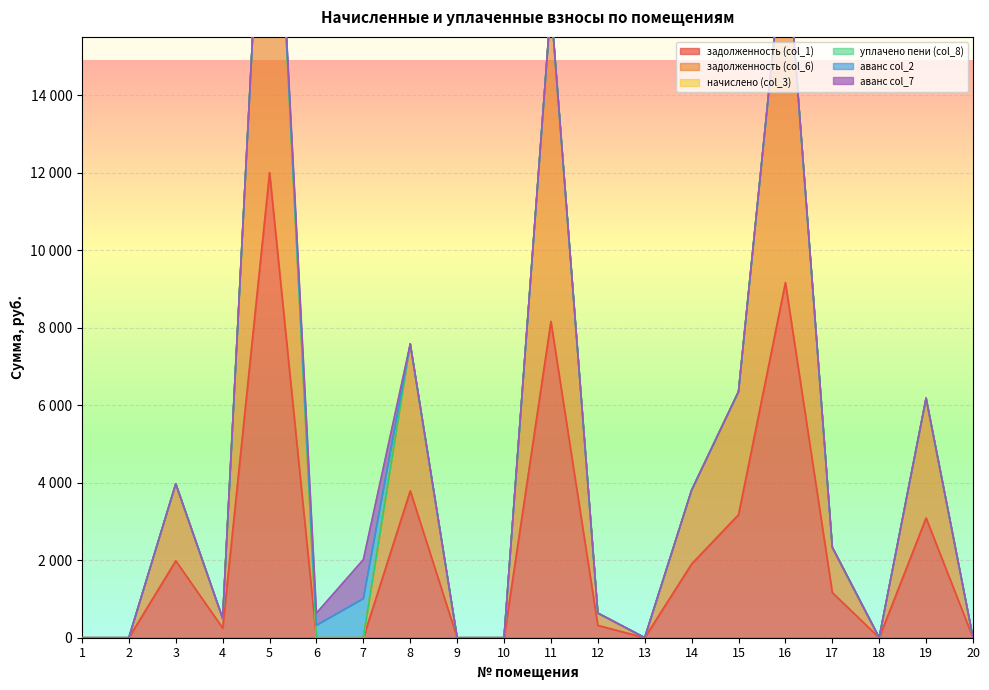

Which series has the widest spread of values?

задолженность (col_1)